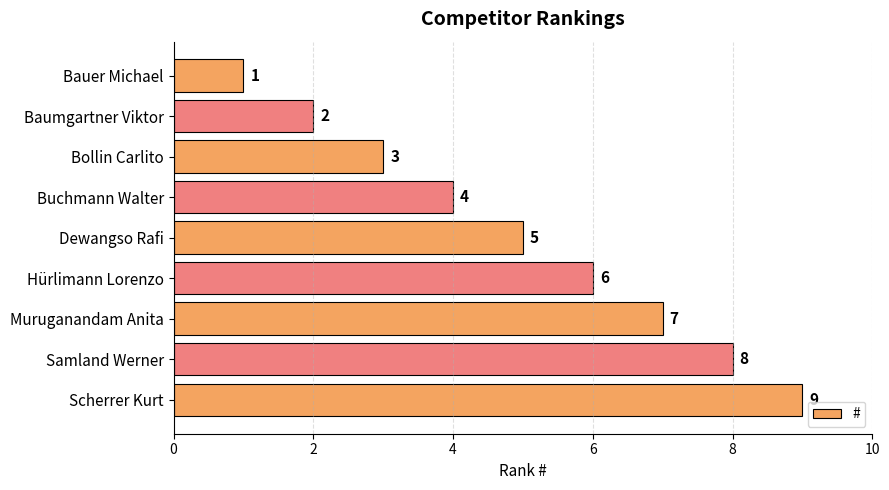

What is the change in value from Dewangso Rafi to Samland Werner?

+3